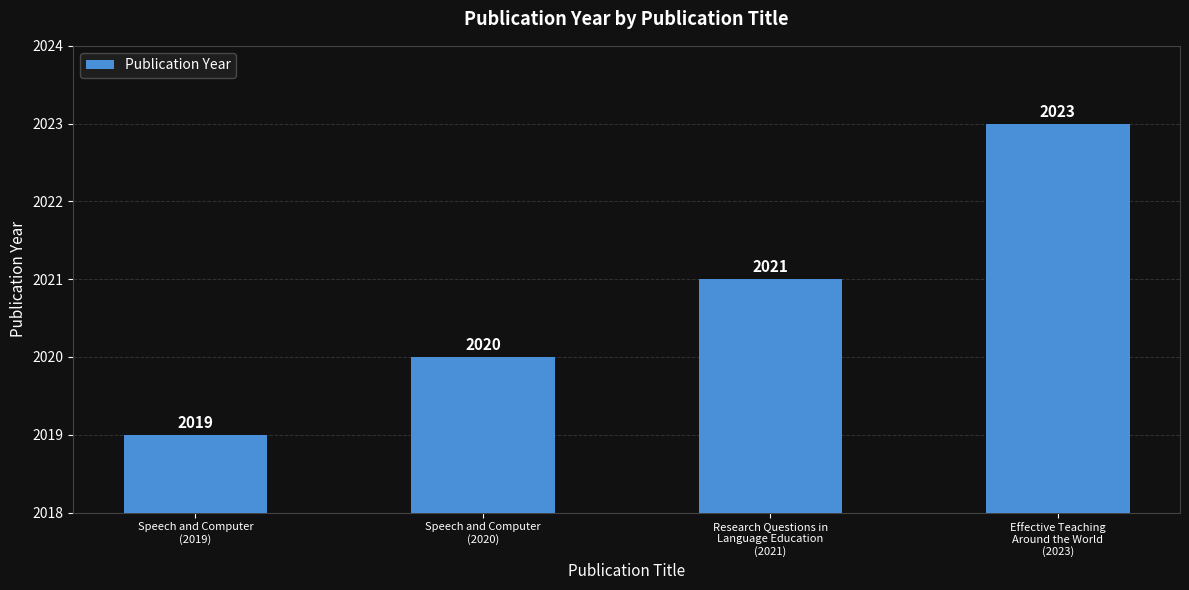

Which has a higher value, Speech and Computer
(2020) or Speech and Computer
(2019)?

Speech and Computer
(2020)